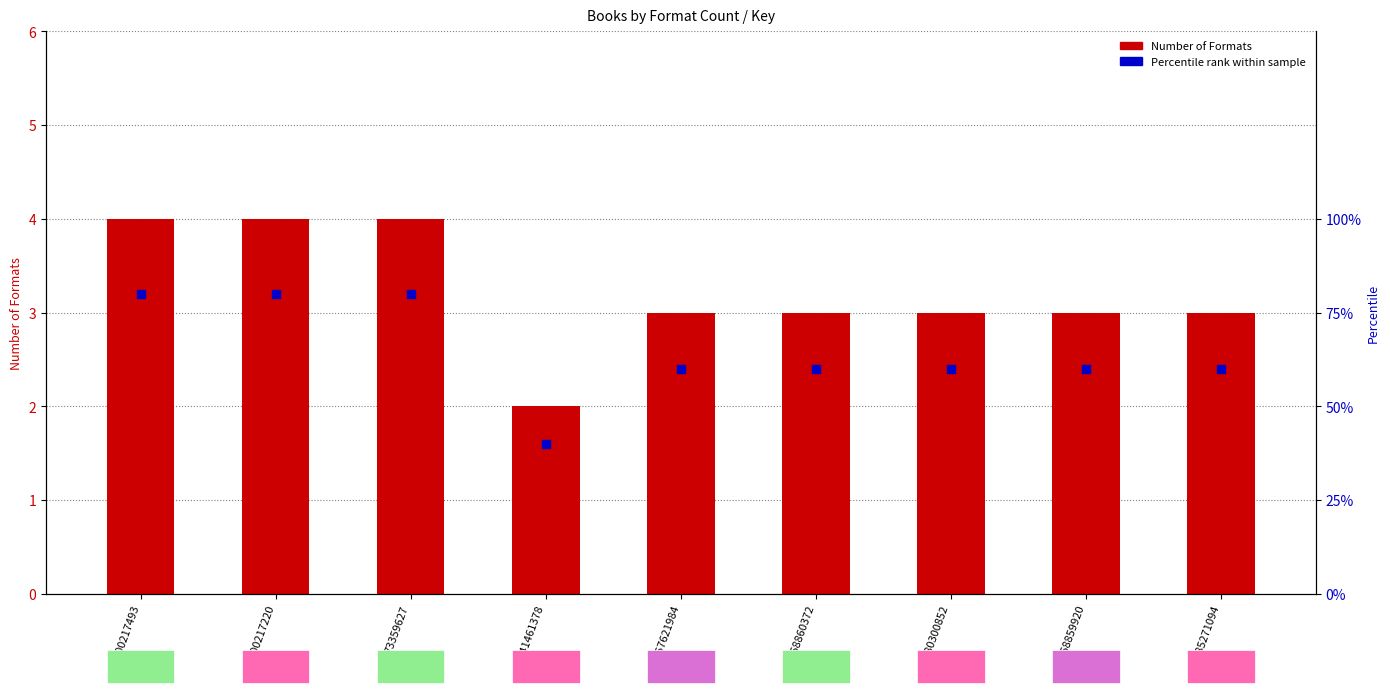

Which series has the largest total across all categories?

Percentile rank within sample